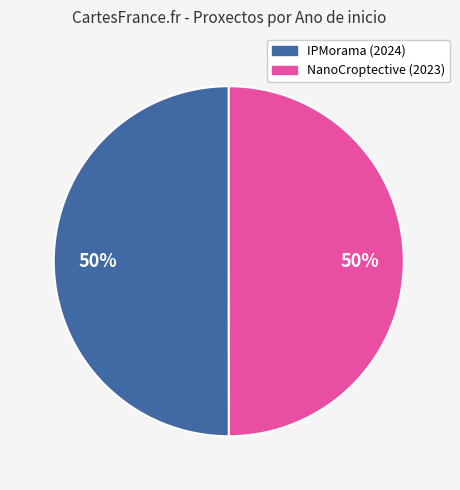

To the nearest percent, what percentage of the pie is NanoCroptective (2023)?

50%